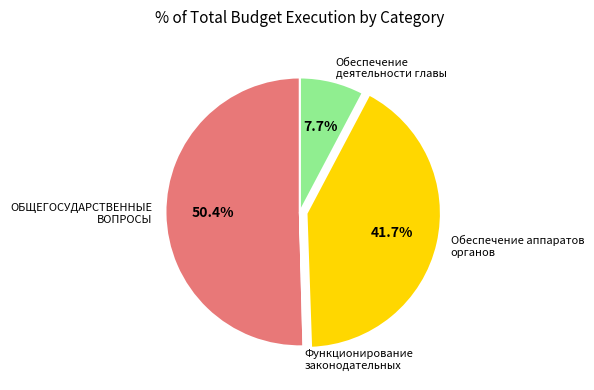

Which category has the biggest portion of the pie?

ОБЩЕГОСУДАРСТВЕННЫЕ ВОПРОСЫ